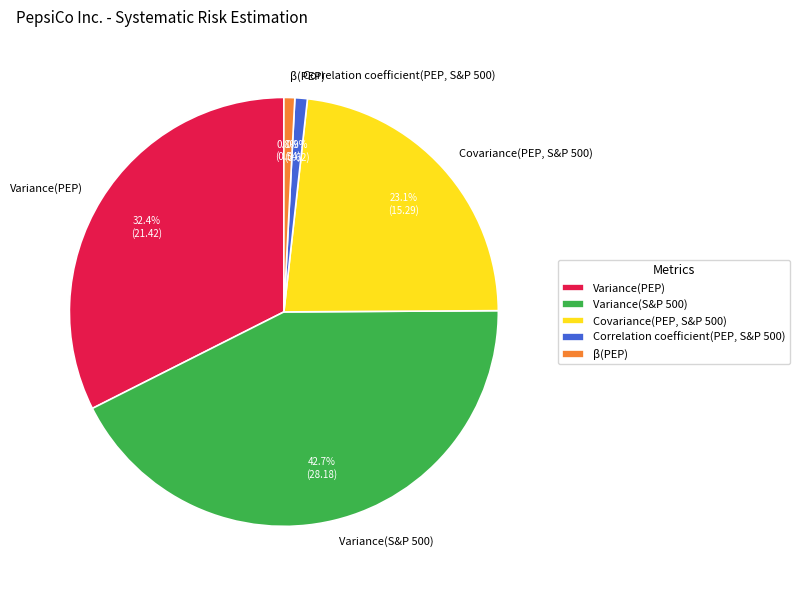

True or false: β(PEP) accounts for 11% of the total.

False